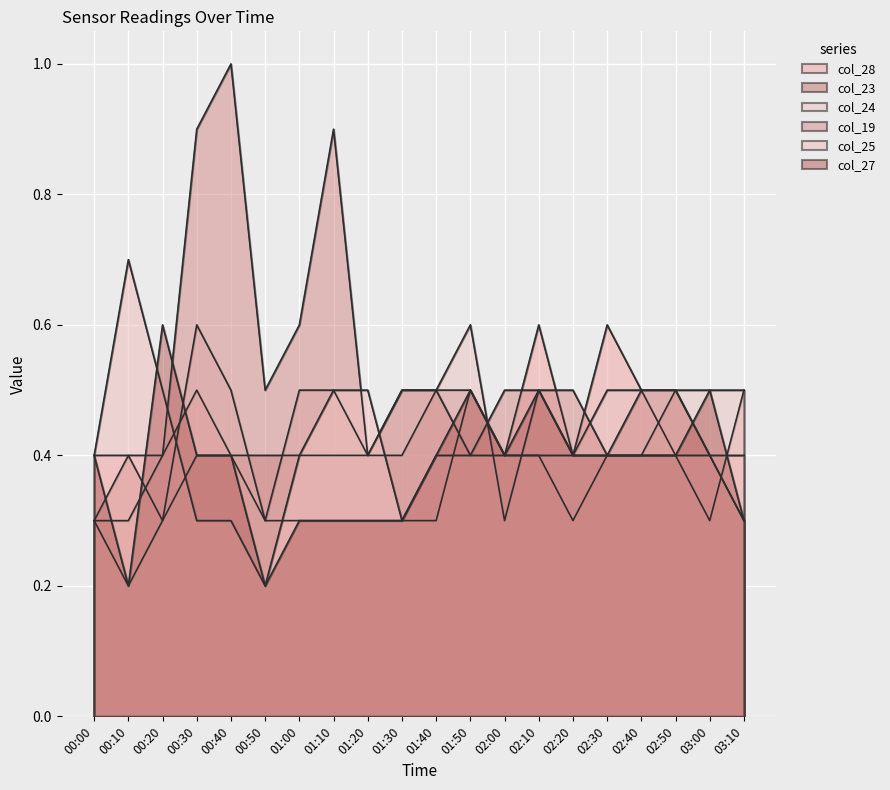

At 02:00, list the series in order from smallest to largest.

col_24, col_28, col_23, col_25, col_27, col_19